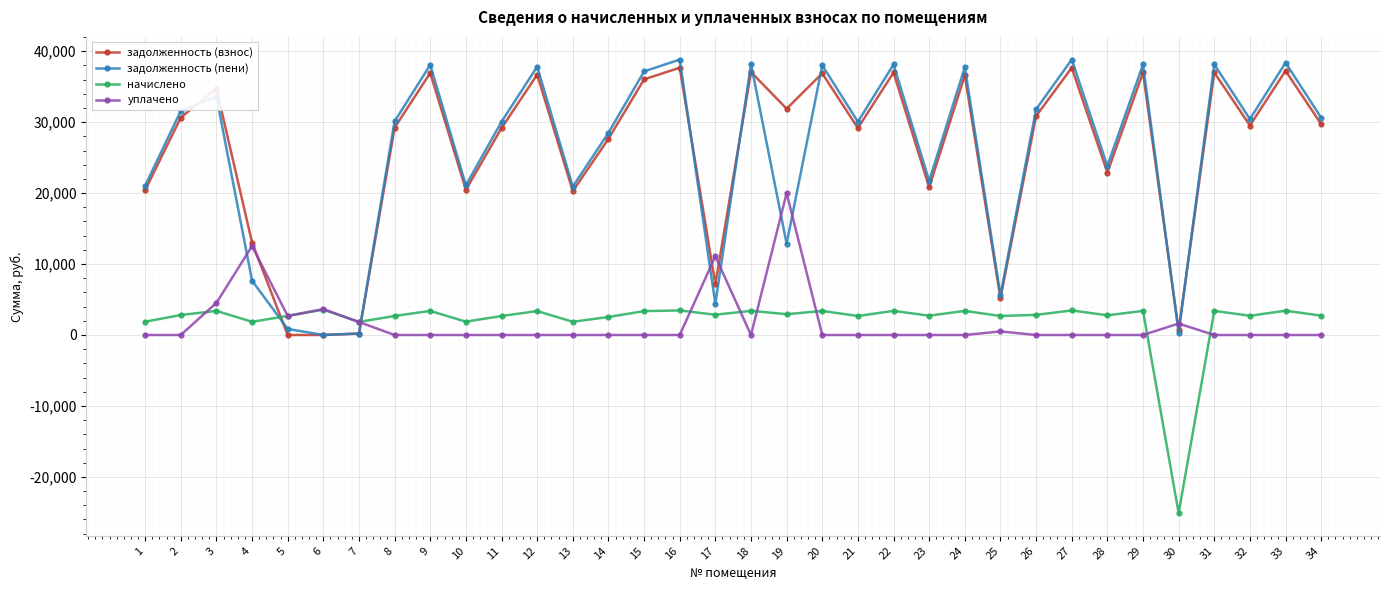

What is the minimum value shown in the chart?

-25109.6